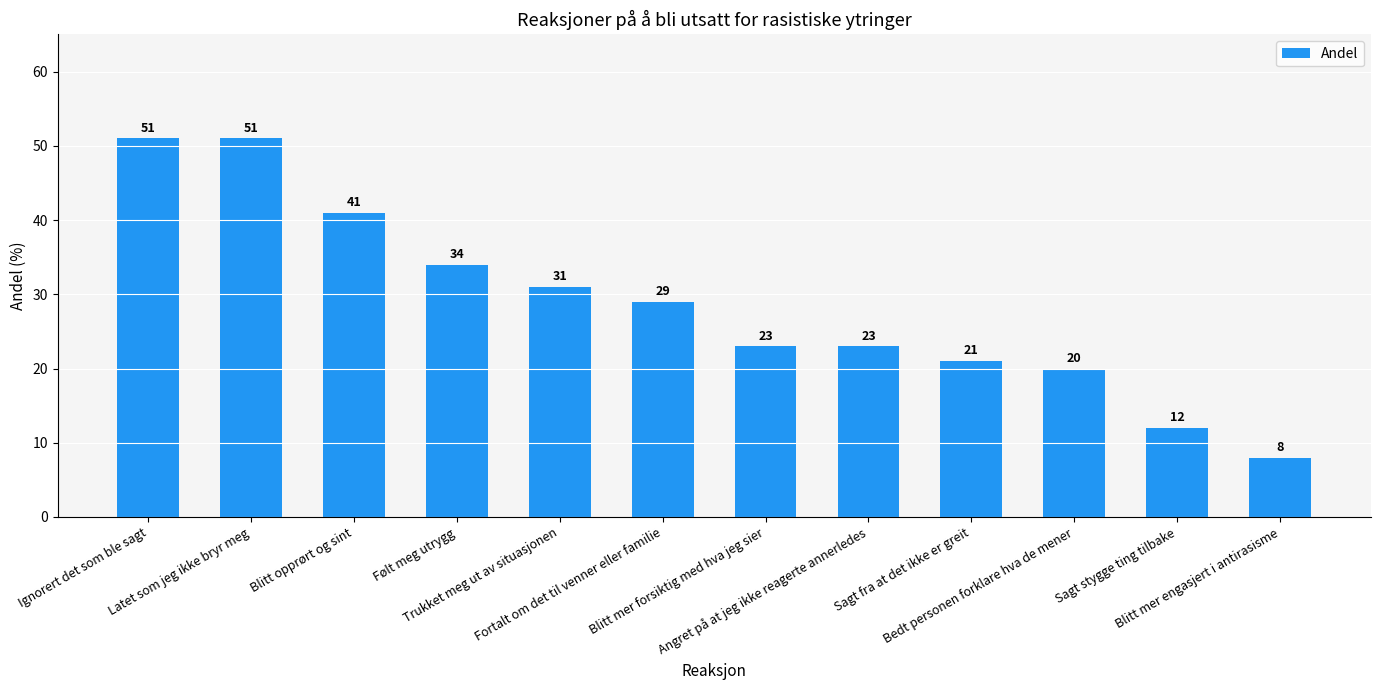

The chart shows a value of 41 at Blitt opprørt og sint. True or false?

True